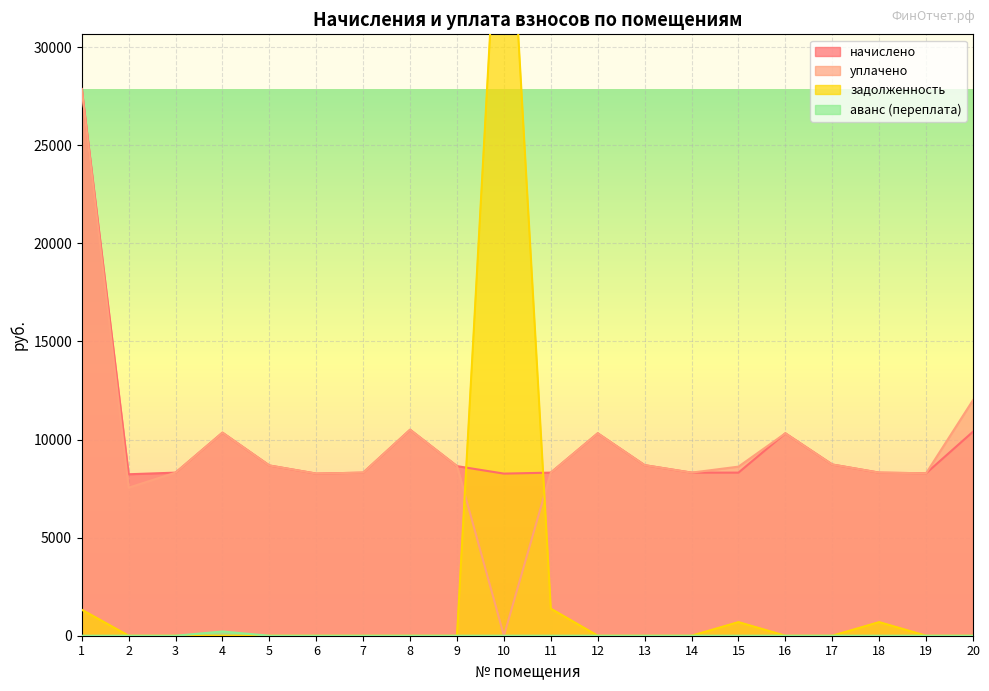

In начислено, how many points are lower than both neighbors (excluding endpoints)?

4